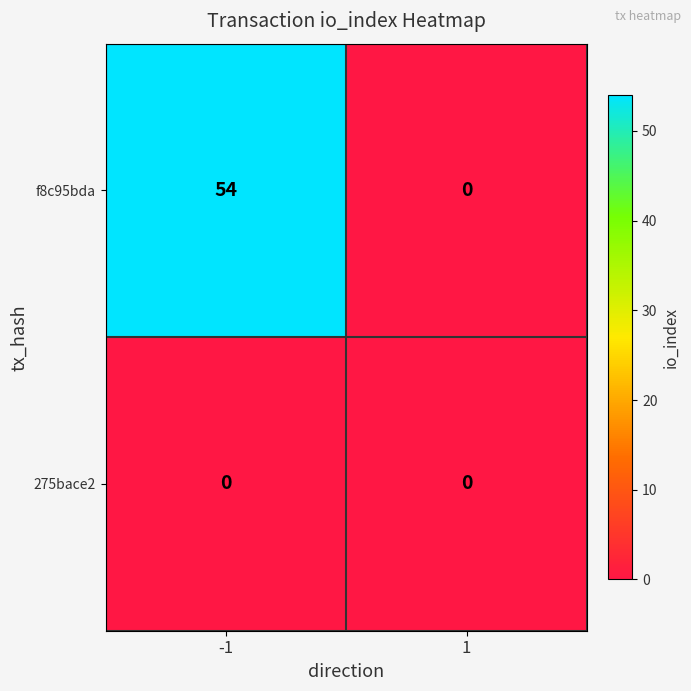

Which series has the widest spread of values?

f8c95bda